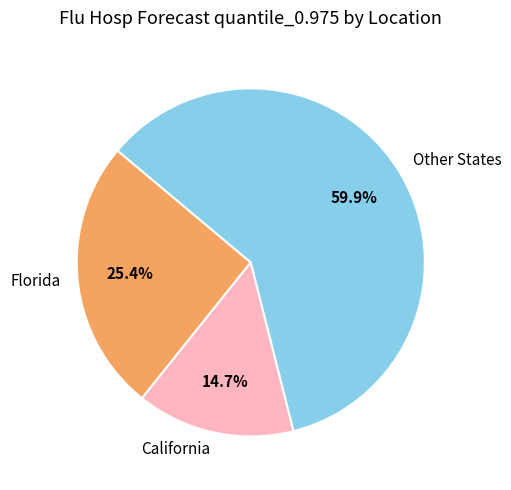

Rank the categories by value from highest to lowest.

Other States, Florida, California